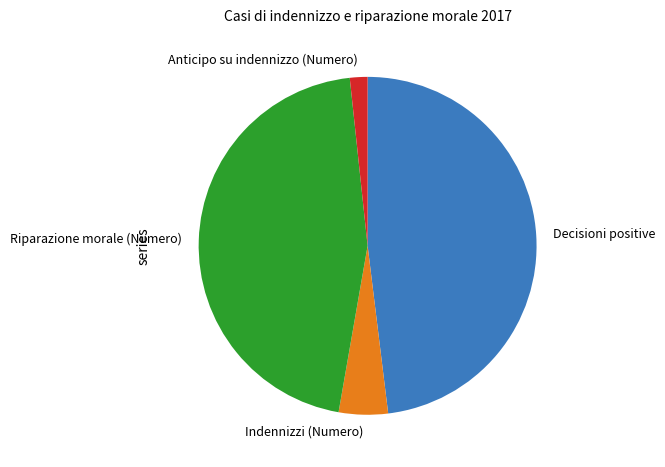

Rank the categories by value from highest to lowest.

Decisioni positive, Riparazione morale (Numero), Indennizzi (Numero), Anticipo su indennizzo (Numero)